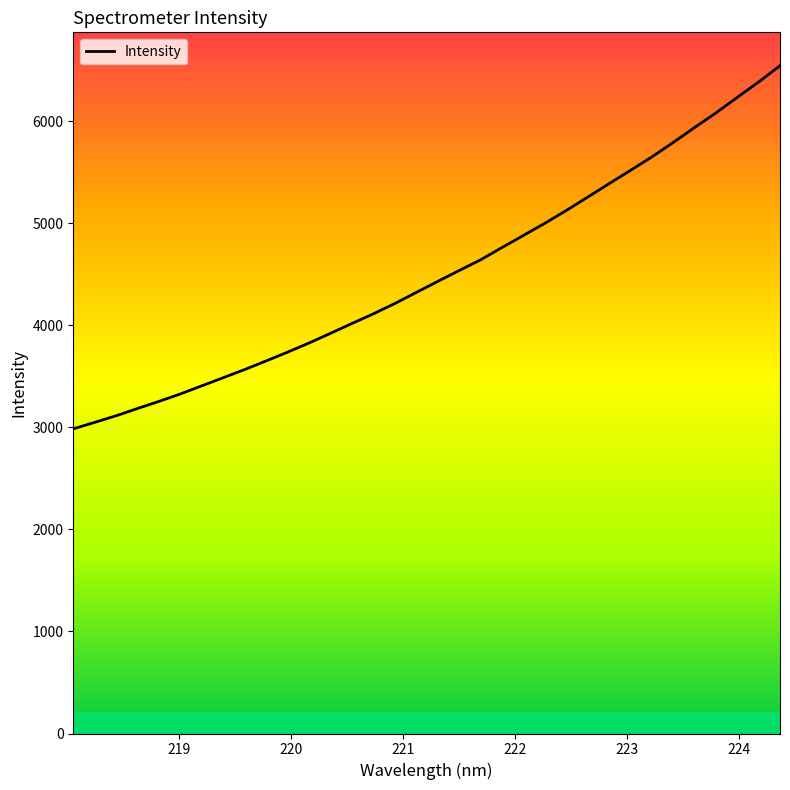

What is the difference between the maximum and minimum values?

3559.3